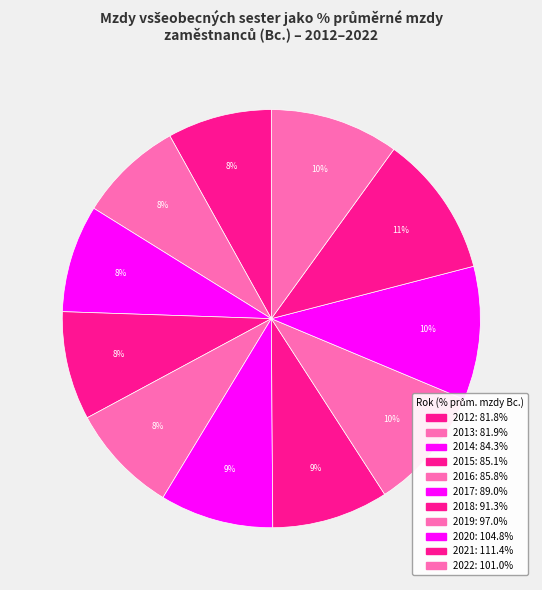

Combined, what portion of the pie is 2021 and 2012?

19.1%